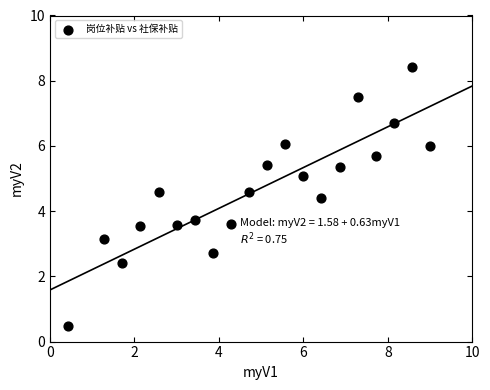

What Y value in the scatter plot is closest to 4?

3.7